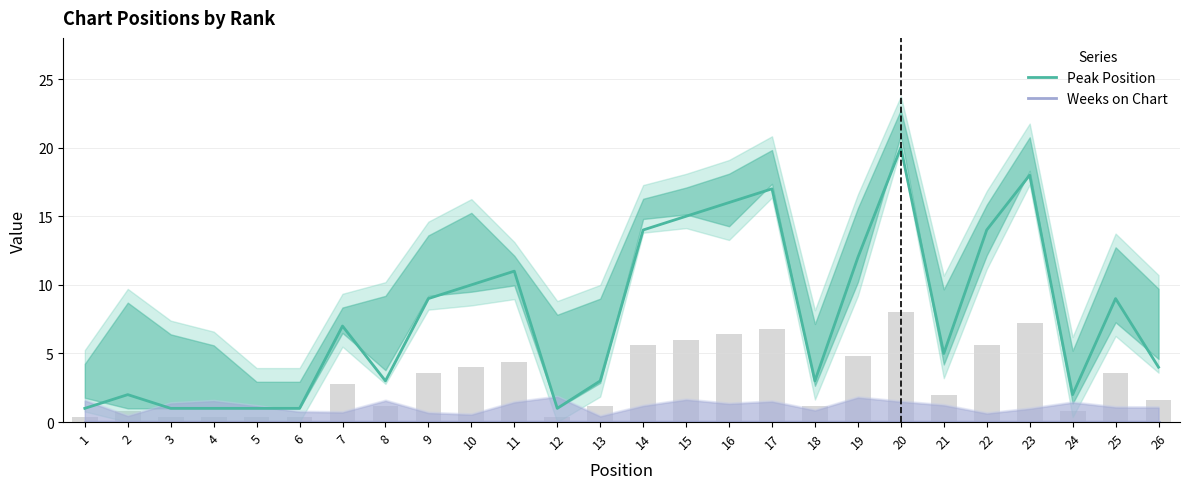

What is the sum of the Peak Position values at 7 and 20?

27